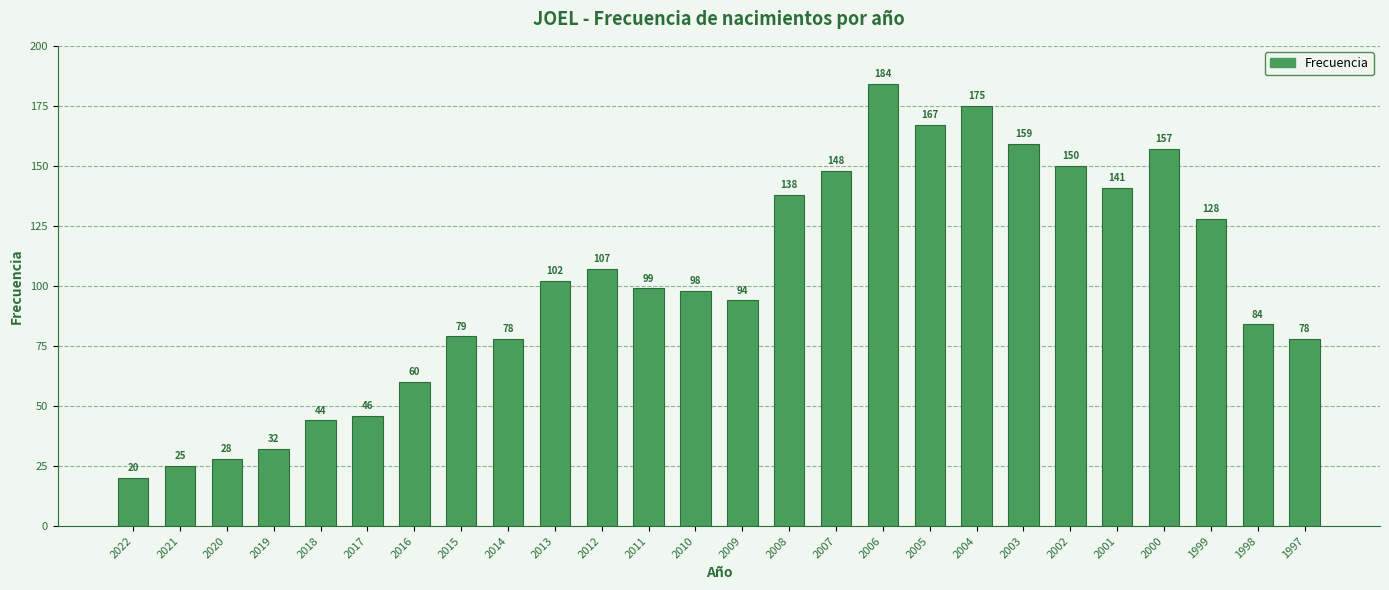

What is the difference between the maximum and minimum values?

164